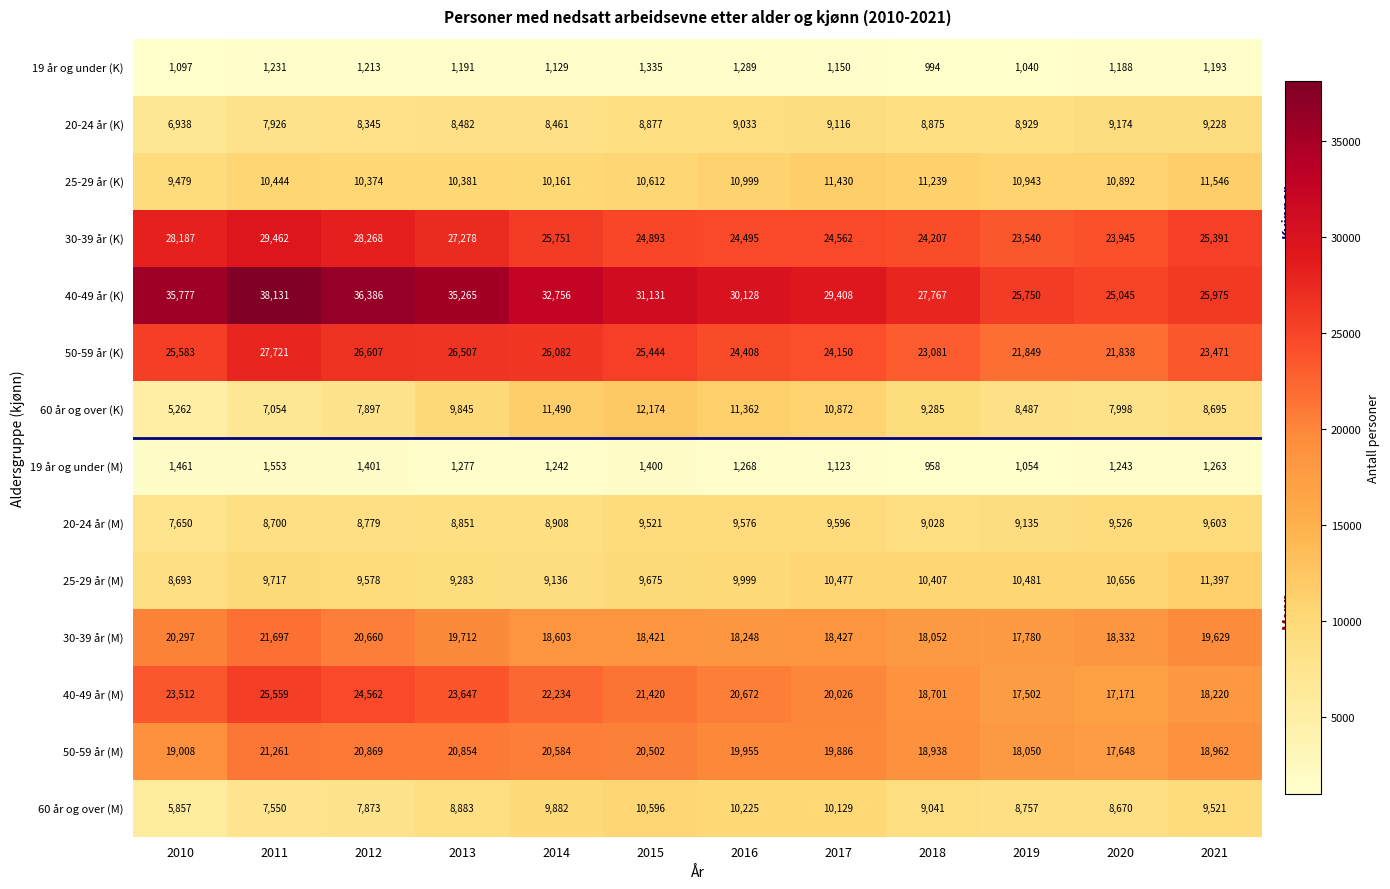

Rank the series at 2010 from highest to lowest value.

40-49 år (K), 30-39 år (K), 50-59 år (K), 40-49 år (M), 30-39 år (M), 50-59 år (M), 25-29 år (K), 25-29 år (M), 20-24 år (M), 20-24 år (K), 60 år og over (M), 60 år og over (K), 19 år og under (M), 19 år og under (K)